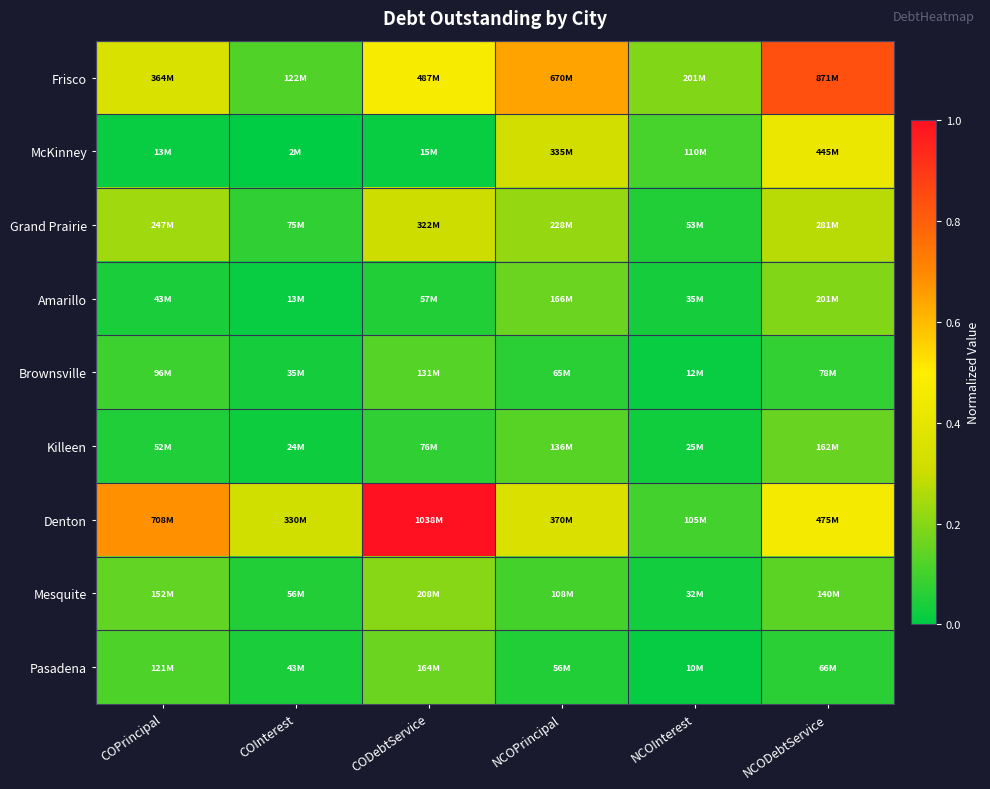

Which series has the widest spread of values?

Denton